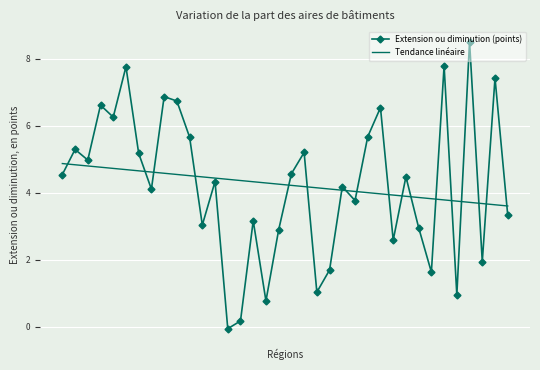

In Extension ou diminution (points), how many points are higher than both neighbors (excluding endpoints)?

13